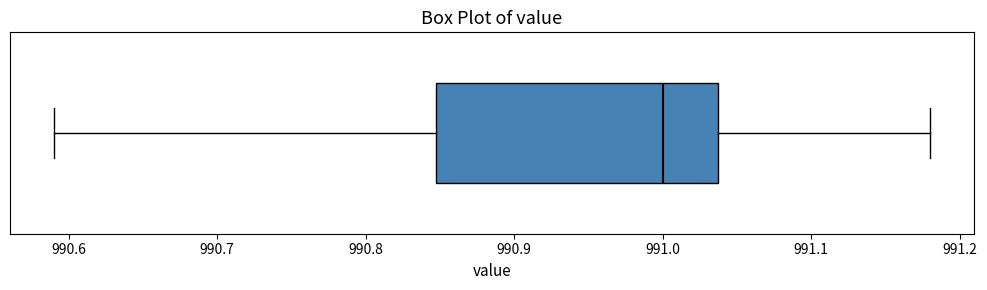

Where does the right whisker of the box end on the x-axis? The values are not printed on the chart, so give them approximately, as read against the axis.

991.18